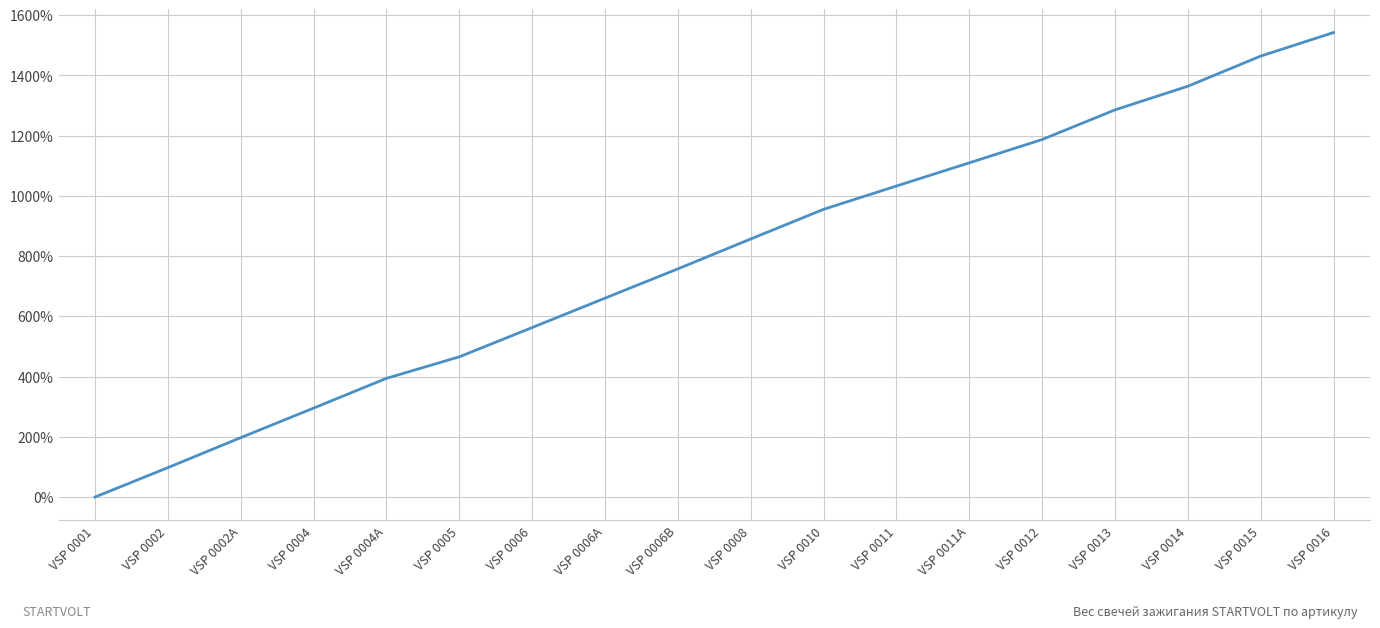

What position from the left is VSP 0013?

15